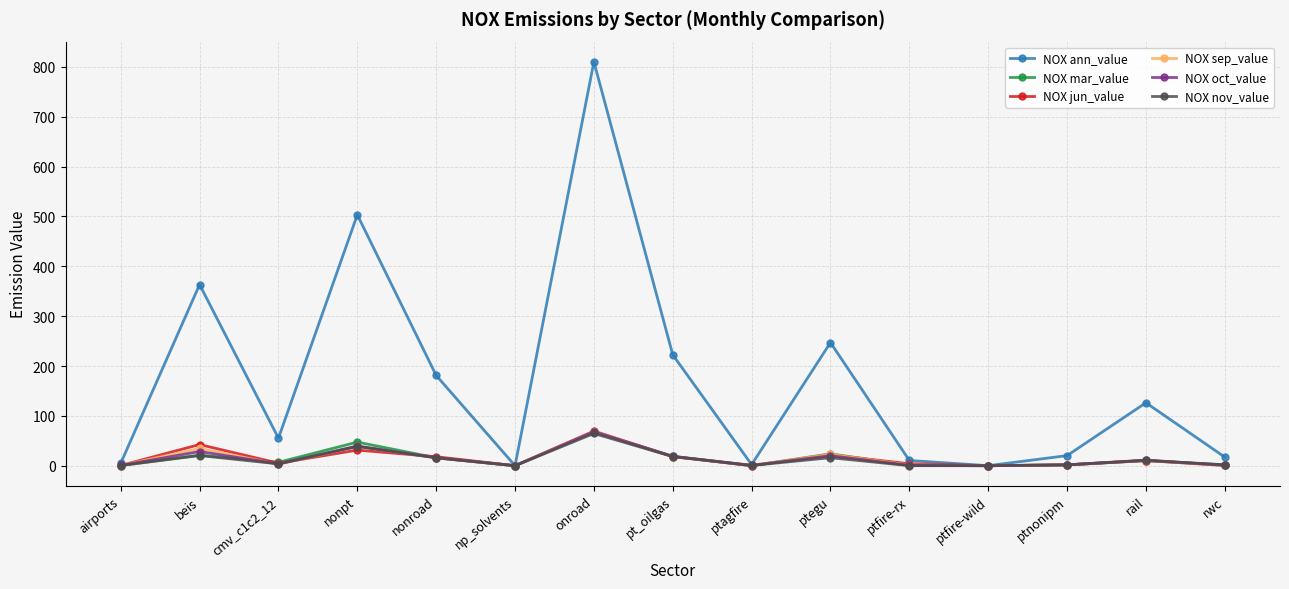

What is the sum of the NOX sep_value values at rwc and onroad?

69.2